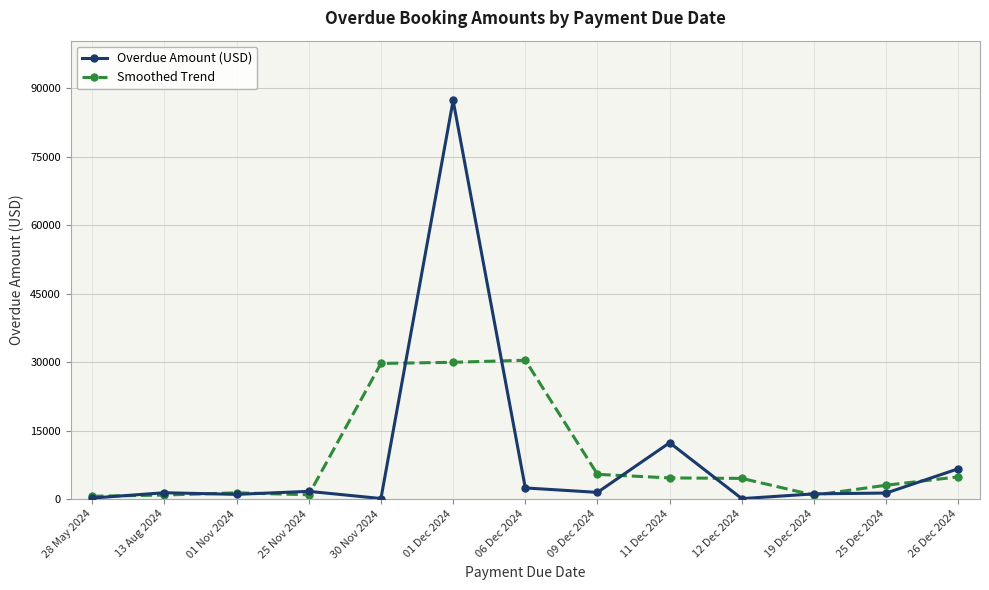

Where does the Smoothed Trend series first go above 4500?

30 Nov 2024